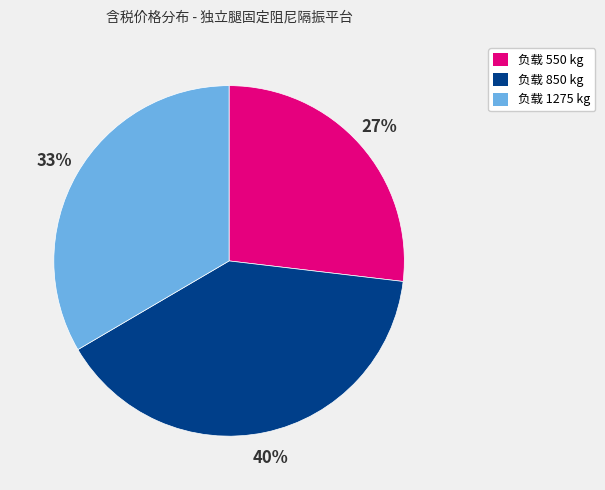

To the nearest percent, what is the difference between the largest and smallest slice percentages?

13%